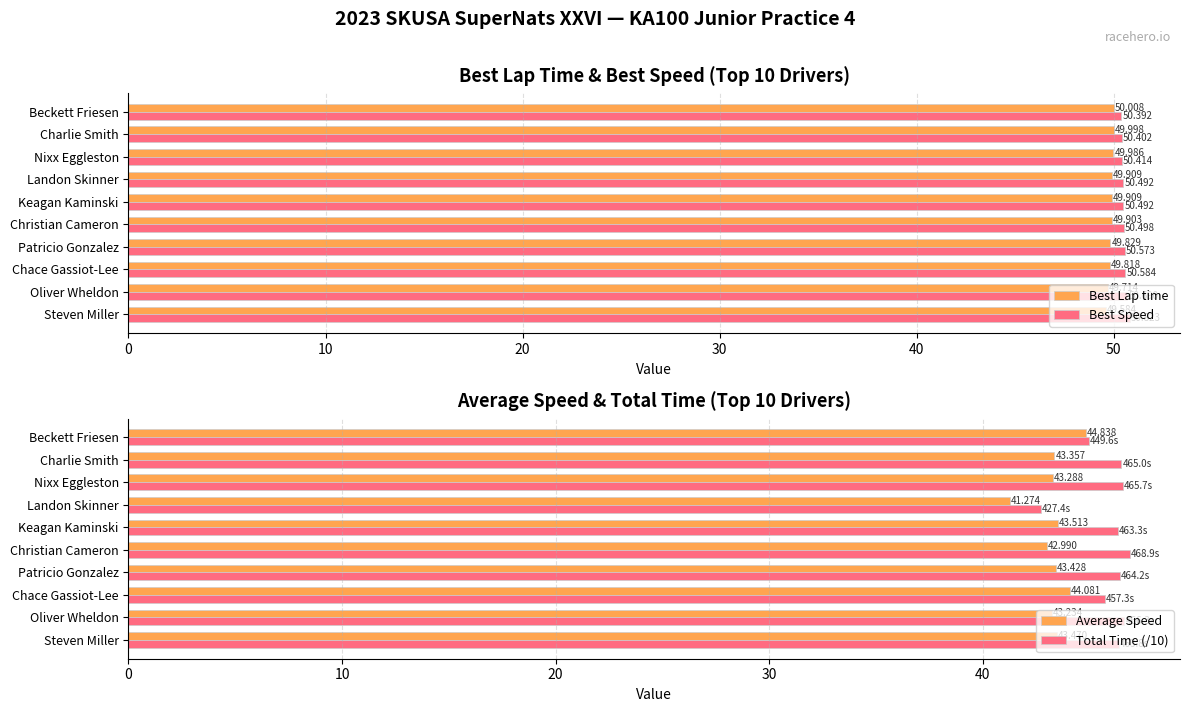

The Best Speed series shows 86.7 at Christian Cameron. True or false?

False